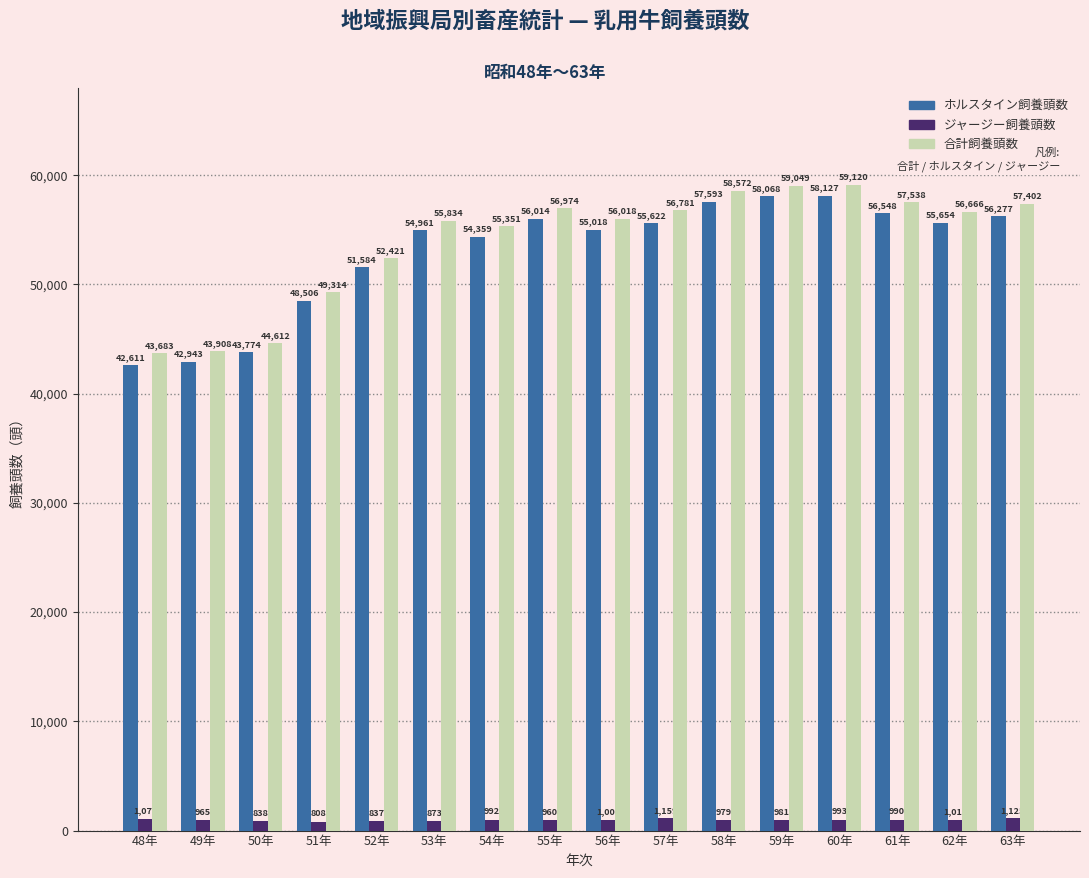

What is the label of the 12th bar from the left?

59年